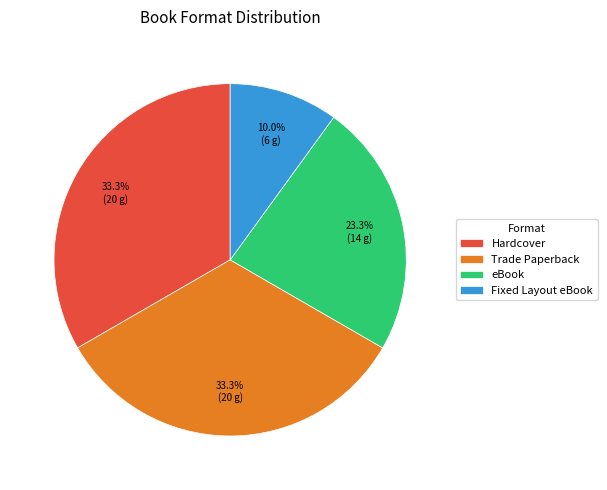

What percentage is the Hardcover slice, to the nearest percent?

33%